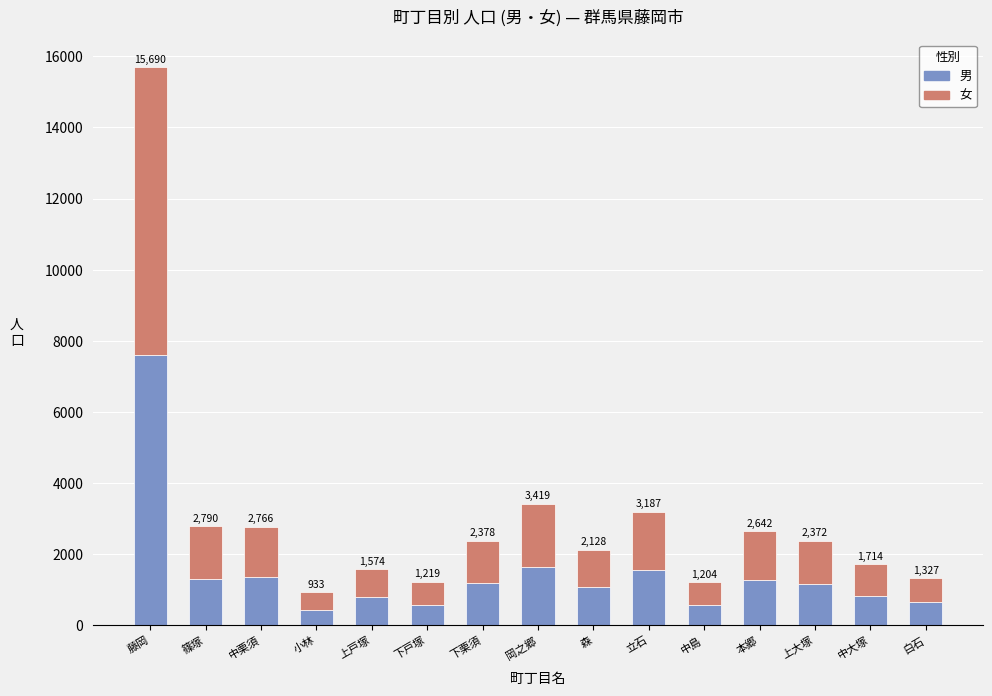

What are all the series names shown in the legend?

男, 女